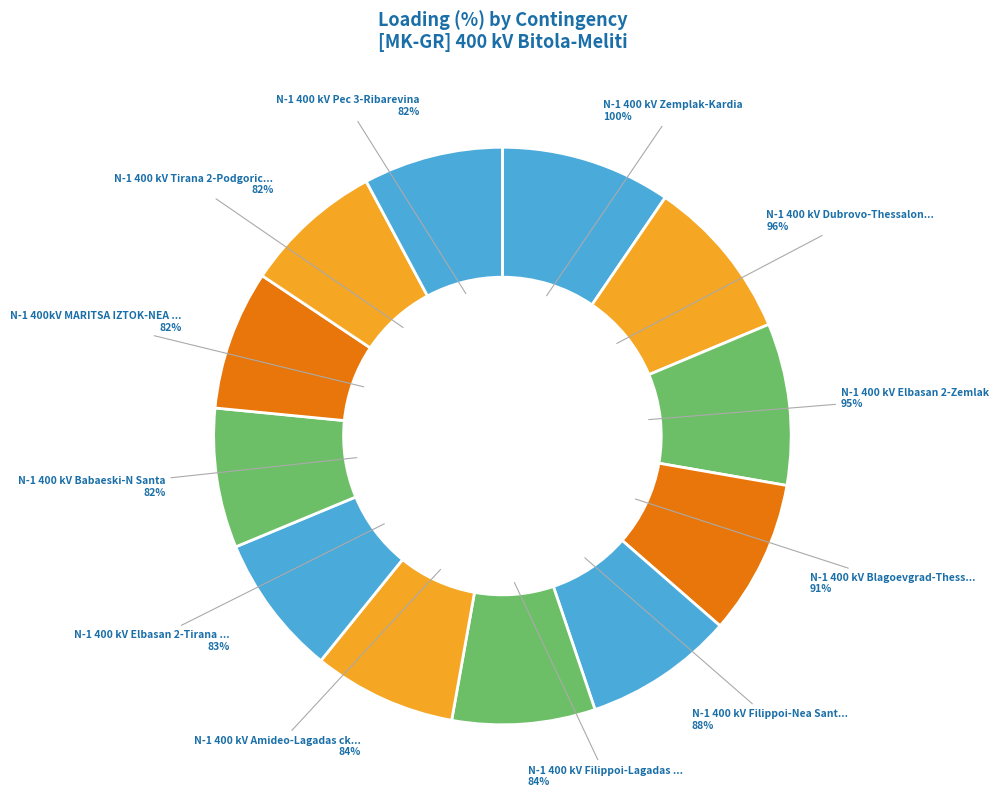

Which slice is the smallest?

N-1 400 kV Babaeski-N Santa